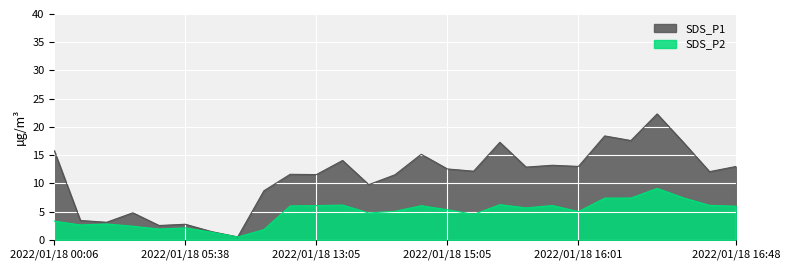

Rank the series by their average value, from highest to lowest.

SDS_P1, SDS_P2